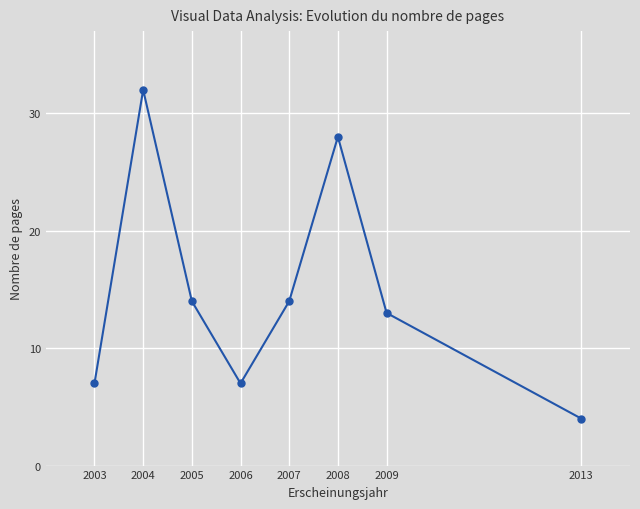

Reading left to right, transcribe all the data shown in this chart.

7	32	14	7	14	28	13	4